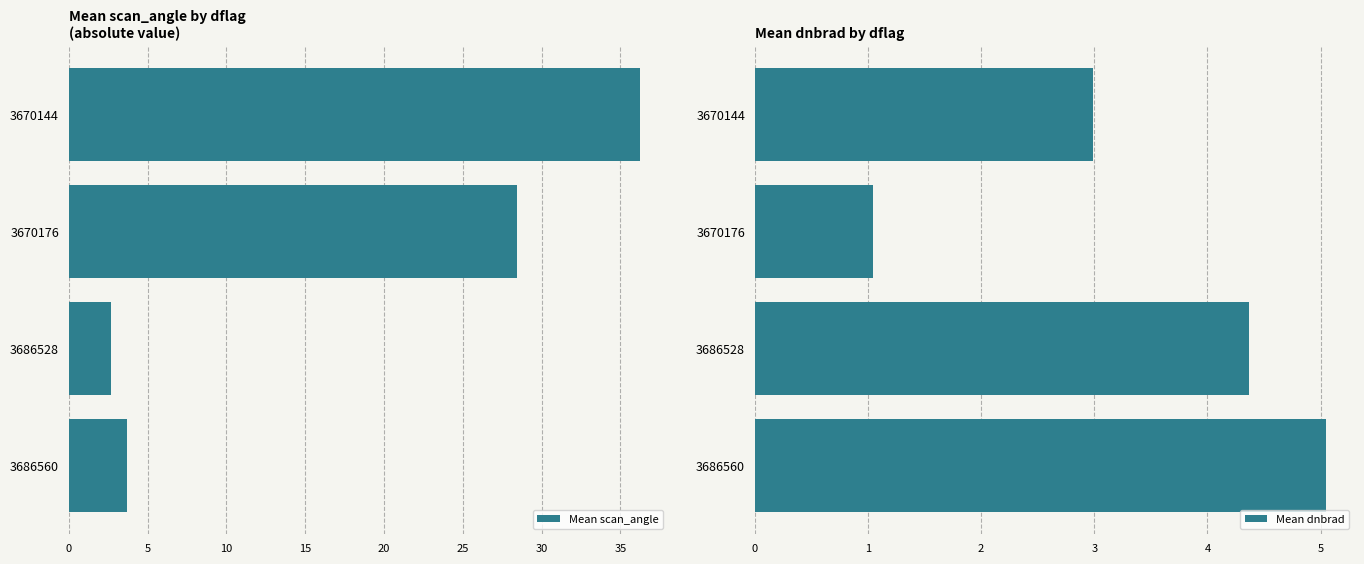

What value does the Mean dnbrad series have at 3686528?

4.4